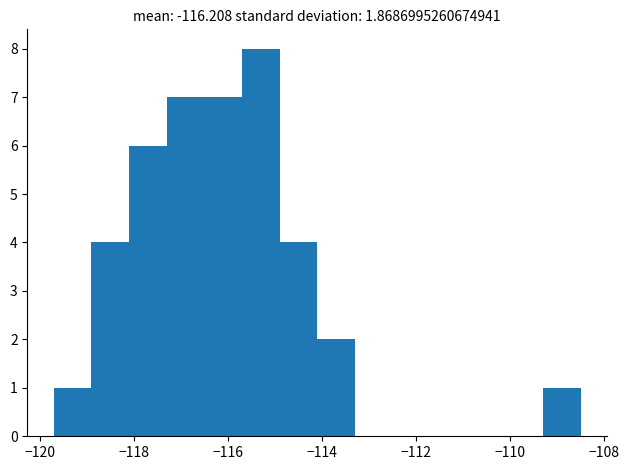

Reading left to right, list every bar in this chart as the range it spans on the x-axis followed by its height. Neither the bar edges nor the heights are printed on the chart, so give them approximately, as read against the axes.

-119.8 to -119.0: 1
-119.0 to -118.2: 4
-118.2 to -117.4: 6
-117.4 to -116.6: 7
-116.6 to -115.8: 7
-115.8 to -115.0: 8
-115.0 to -114.2: 4
-114.2 to -113.4: 2
-113.4 to -112.6: 0
-112.6 to -111.8: 0
-111.8 to -111.0: 0
-111.0 to -110.2: 0
-110.2 to -109.4: 0
-109.4 to -108.4: 1